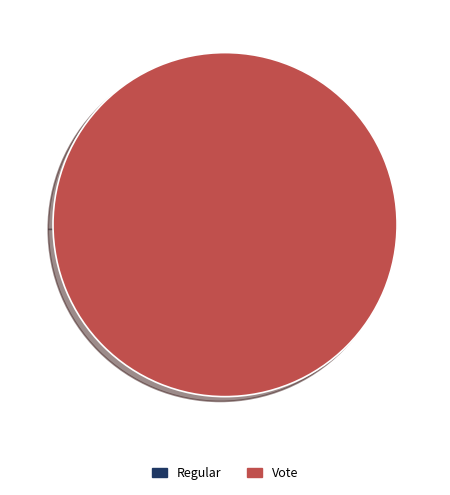

Which category has the biggest portion of the pie?

Vote